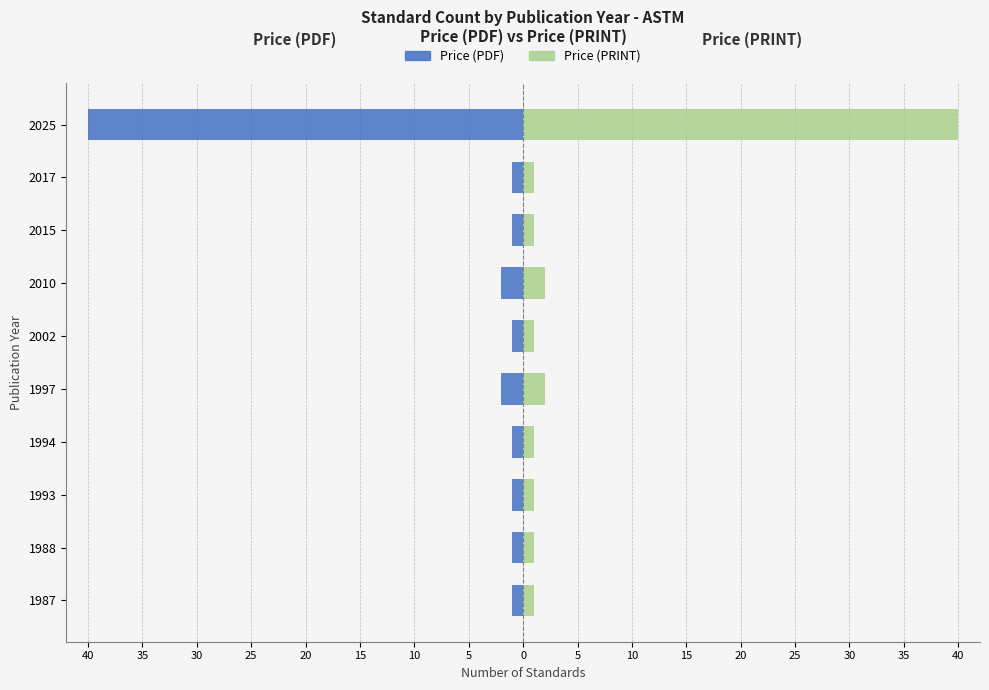

What is the value of the Price (PRINT) bar at the 8th from the left?

1